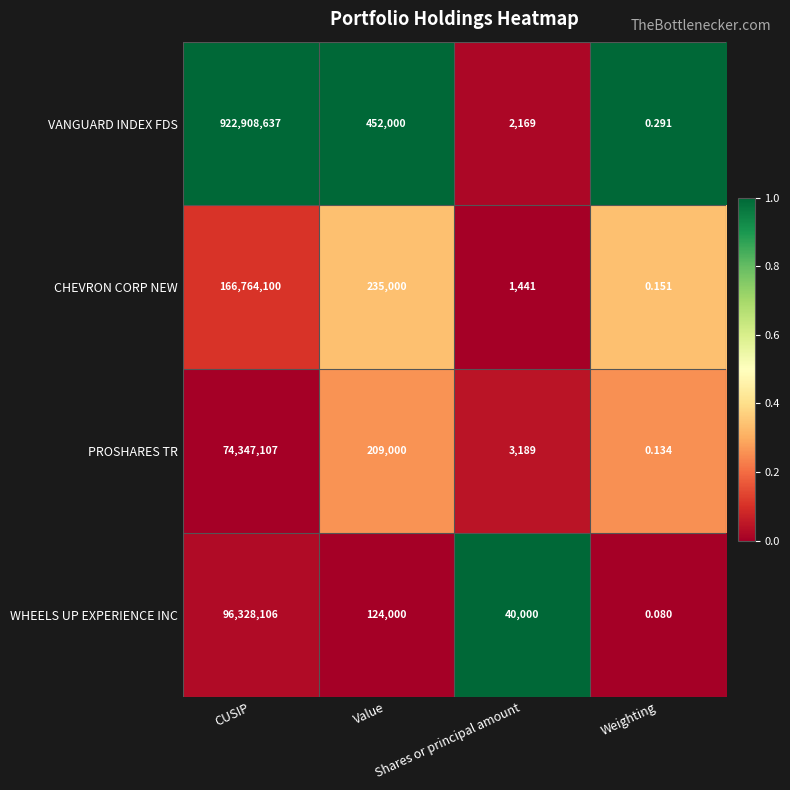

What is the total value across all series at Weighting?

0.7